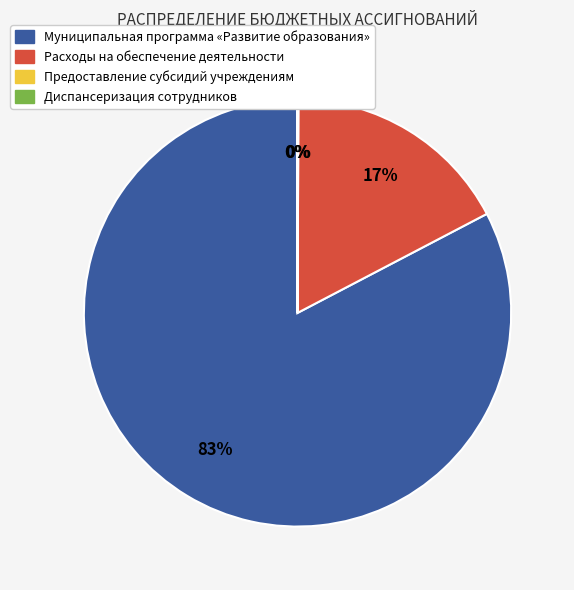

Is there any slice that represents more than half of the pie?

Yes